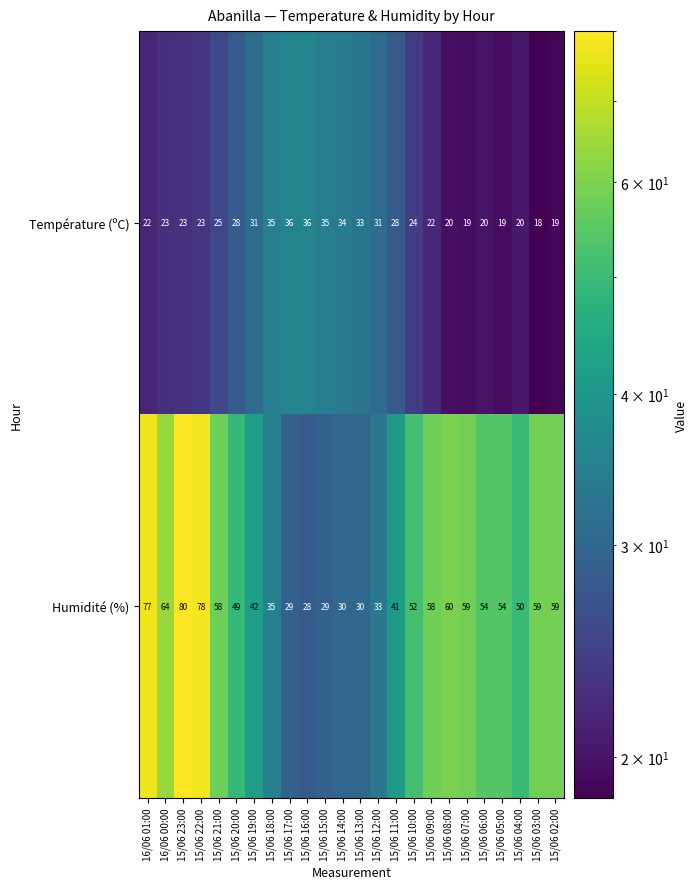

At which category is the sum across all series the highest?

15/06 23:00